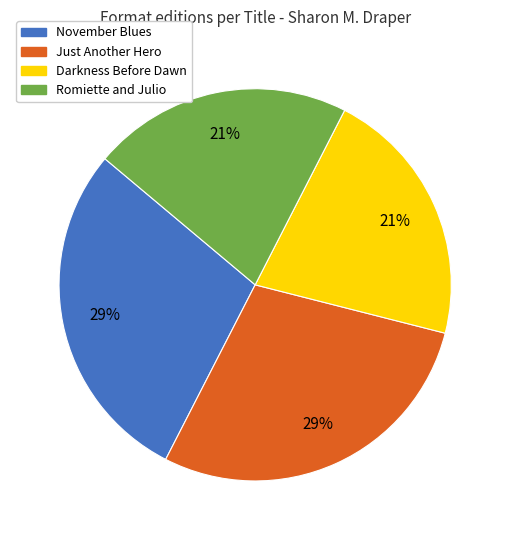

Is it true that Romiette and Julio is 13% of the pie?

False